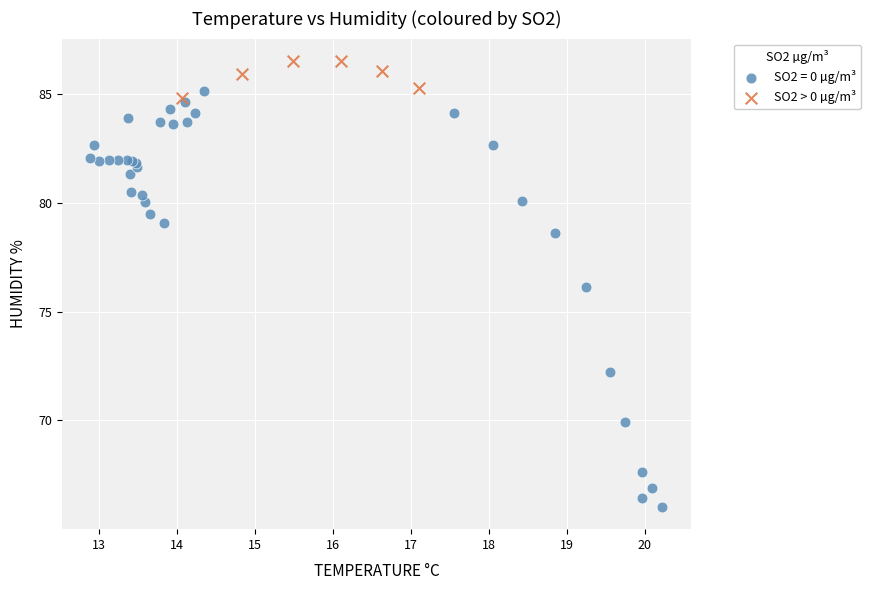

Which series contains the highest Y value?

SO2 > 0 µg/m³